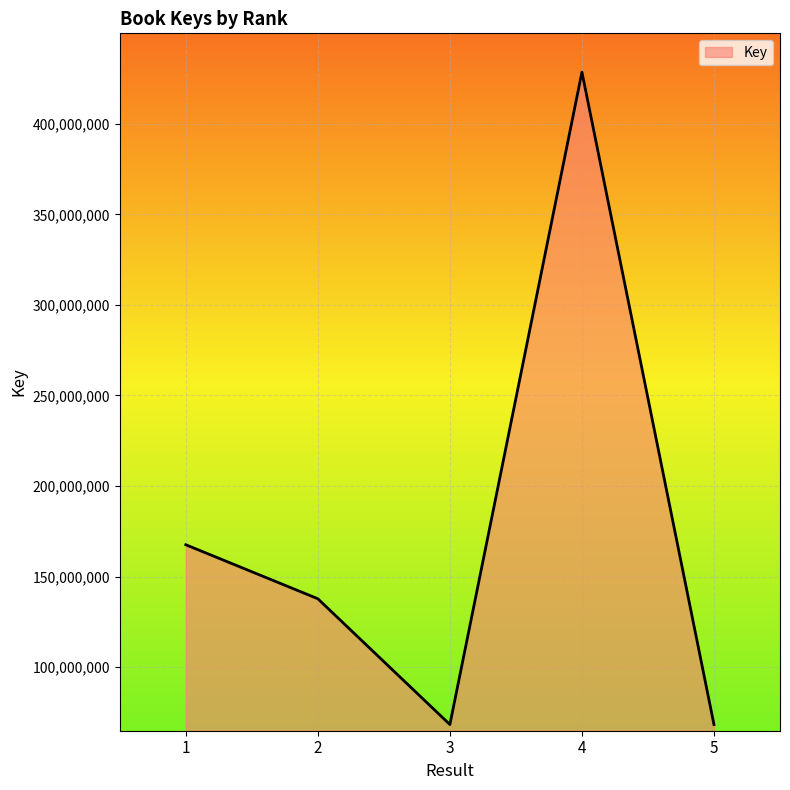

What value does the data have at 5, to the nearest 10?

68271680